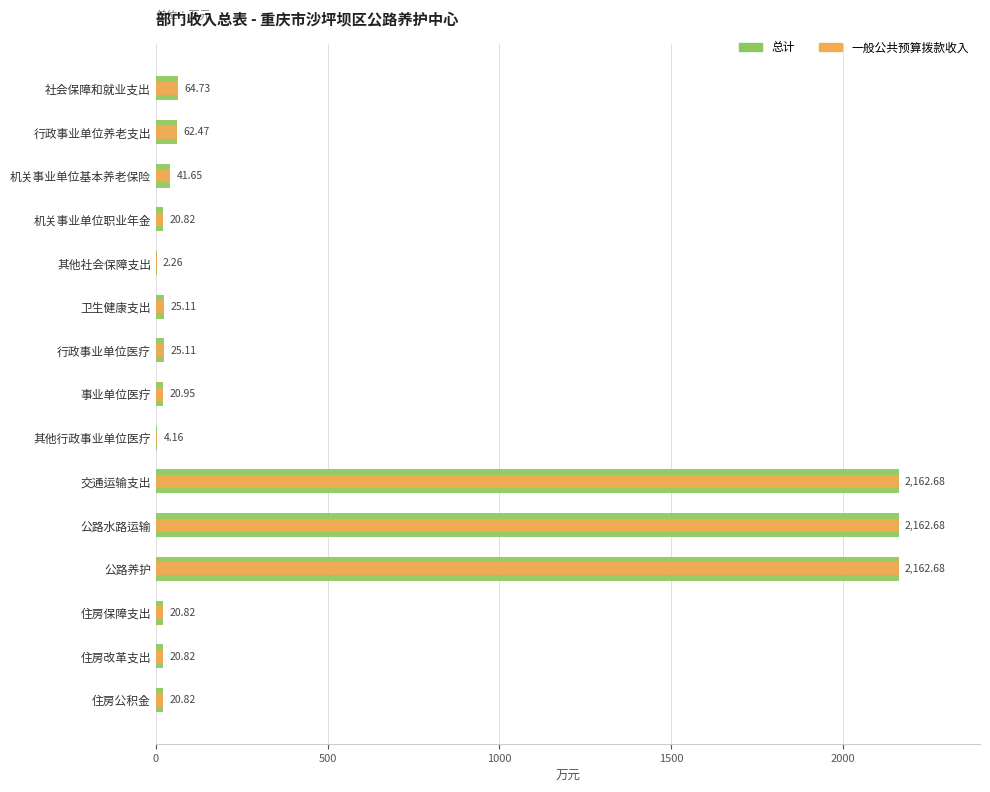

What are all the series names shown in the legend?

总计, 一般公共预算拨款收入